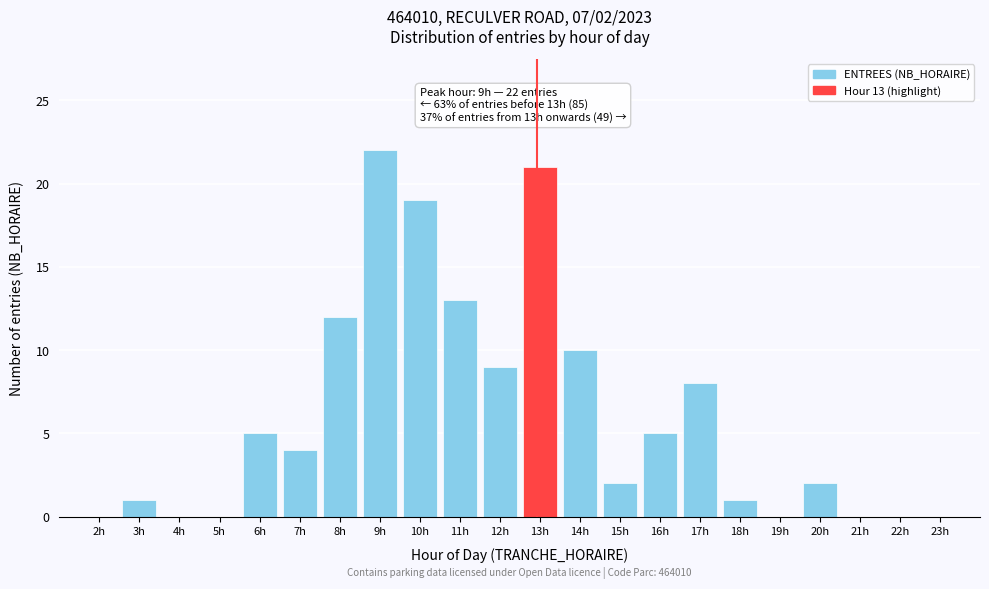

Reading left to right, transcribe all the data shown in this chart.

2h=0	3h=1	4h=0	5h=0	6h=5	7h=4	8h=12	9h=22	10h=19	11h=13	12h=9	13h=21	14h=10	15h=2	16h=5	17h=8	18h=1	19h=0	20h=2	21h=0	22h=0	23h=0